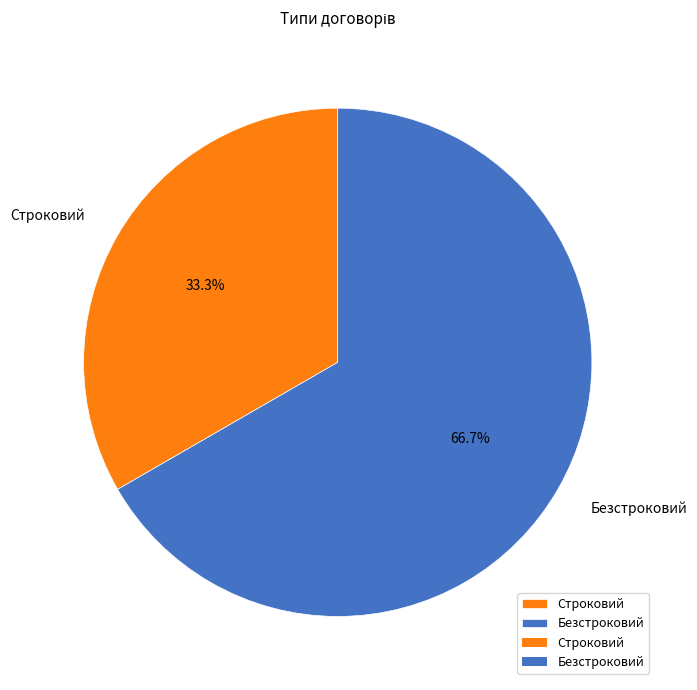

True or false: Безстроковий accounts for 58% of the total.

False